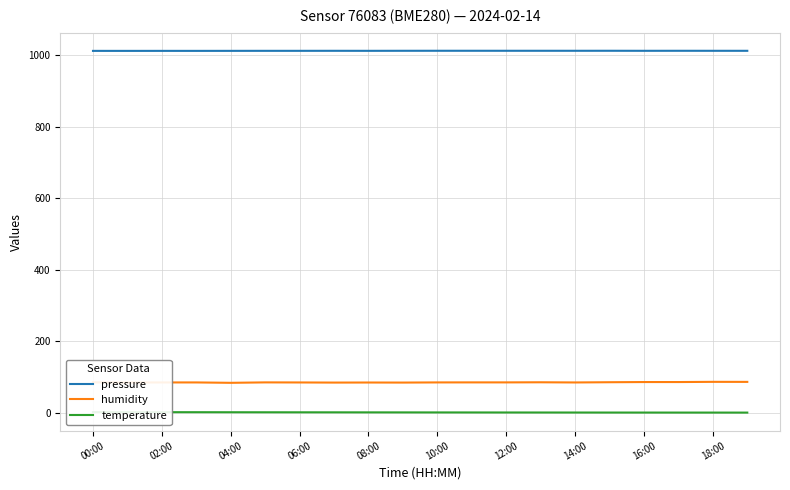

Is it true that humidity equals 142.8 at 00:00?

False